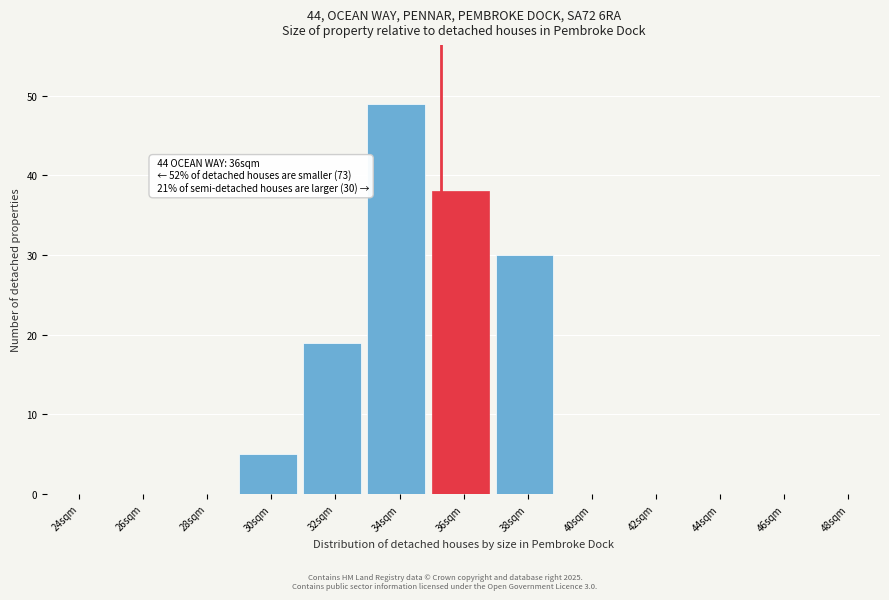

Reading left to right, extract all data points from this chart.

24sqm=0	26sqm=0	28sqm=0	30sqm=5	32sqm=19	34sqm=49	36sqm=38	38sqm=30	40sqm=0	42sqm=0	44sqm=0	46sqm=0	48sqm=0